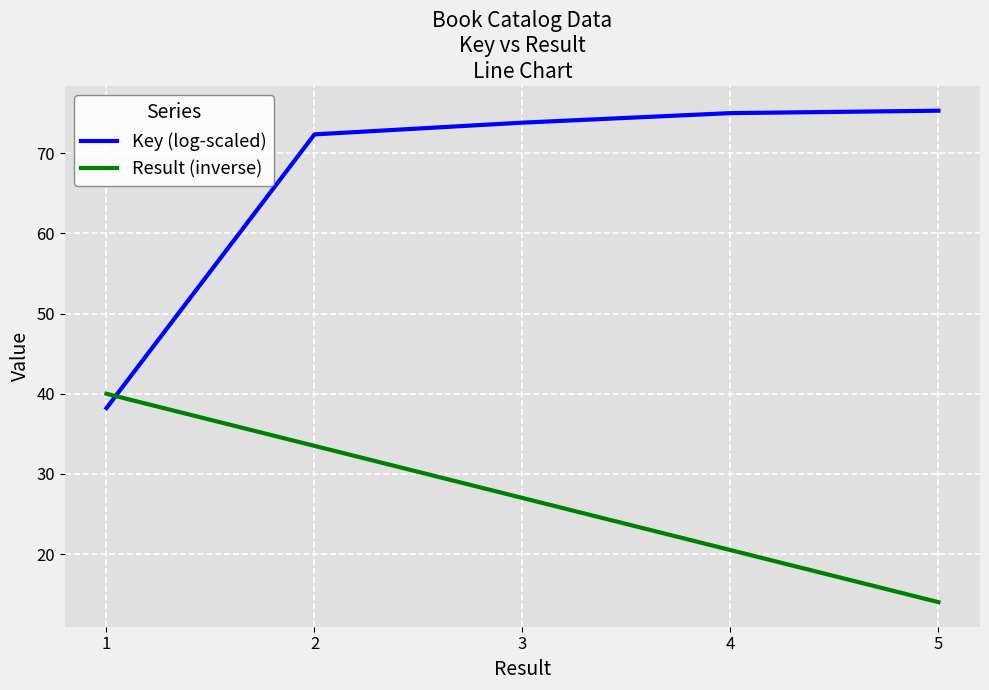

What is the difference between the second highest and minimum values in the Key (log-scaled) series?

36.8